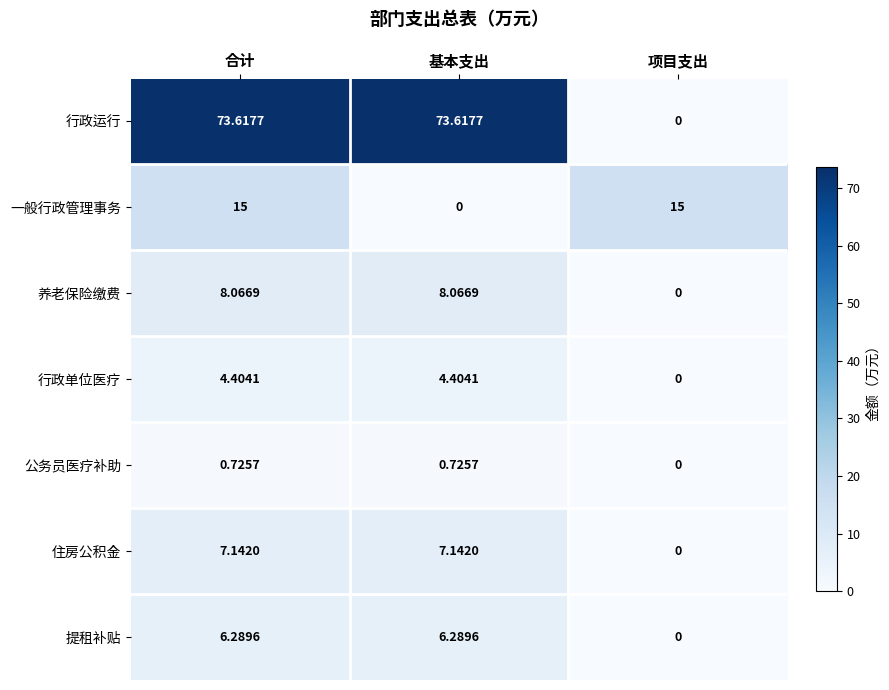

At which label is 住房公积金 closest to 3?

项目支出